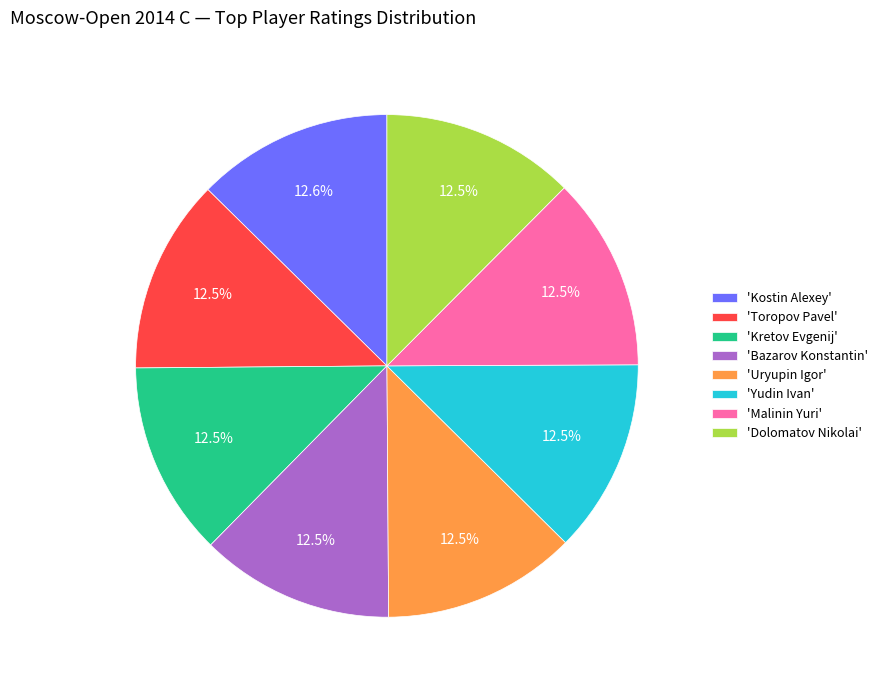

What is the ratio of the value at 'Kretov Evgenij' to the value at 'Yudin Ivan'?

1.0